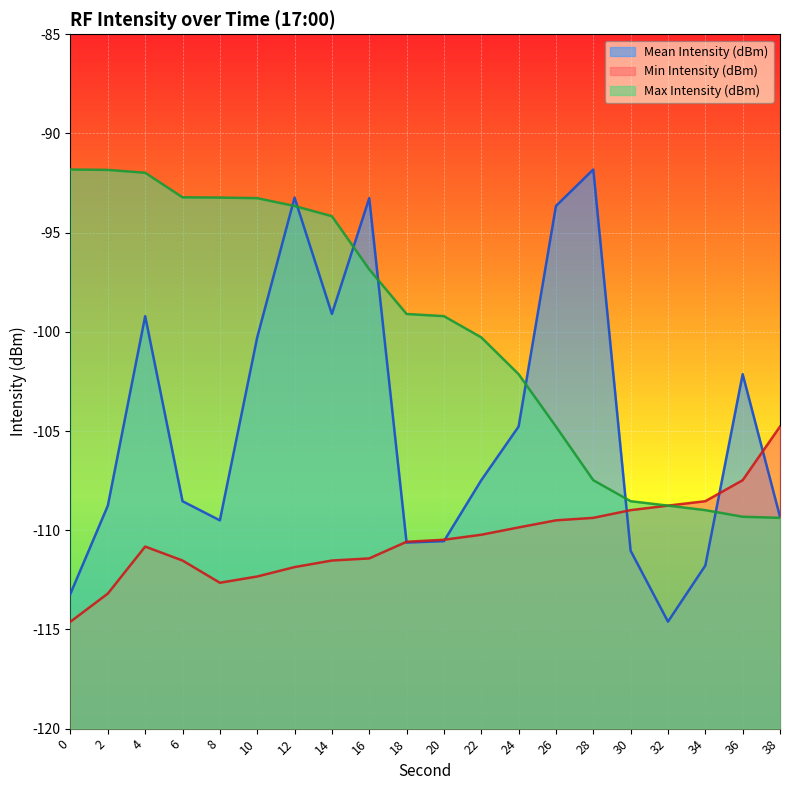

At which label does Max Intensity (dBm) reach its minimum?

38